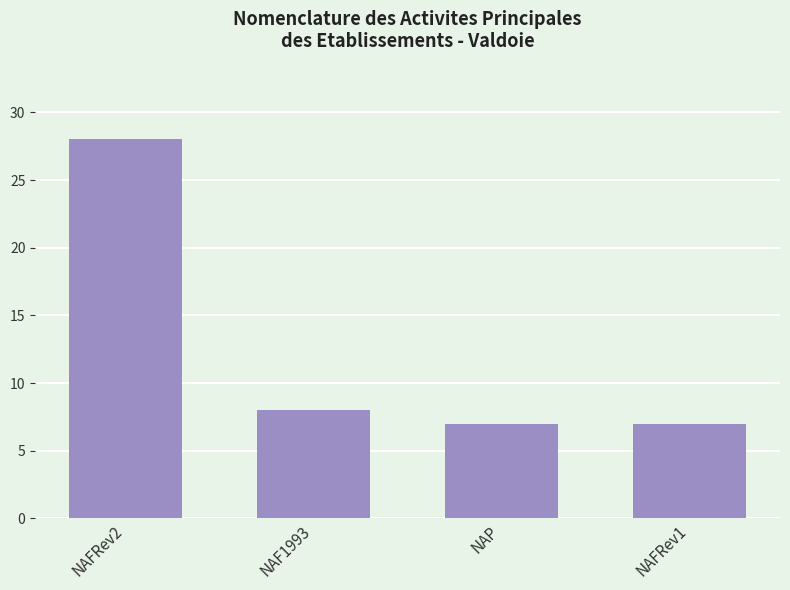

Reading right to left, what are all the values shown in this chart?

7	7	8	28